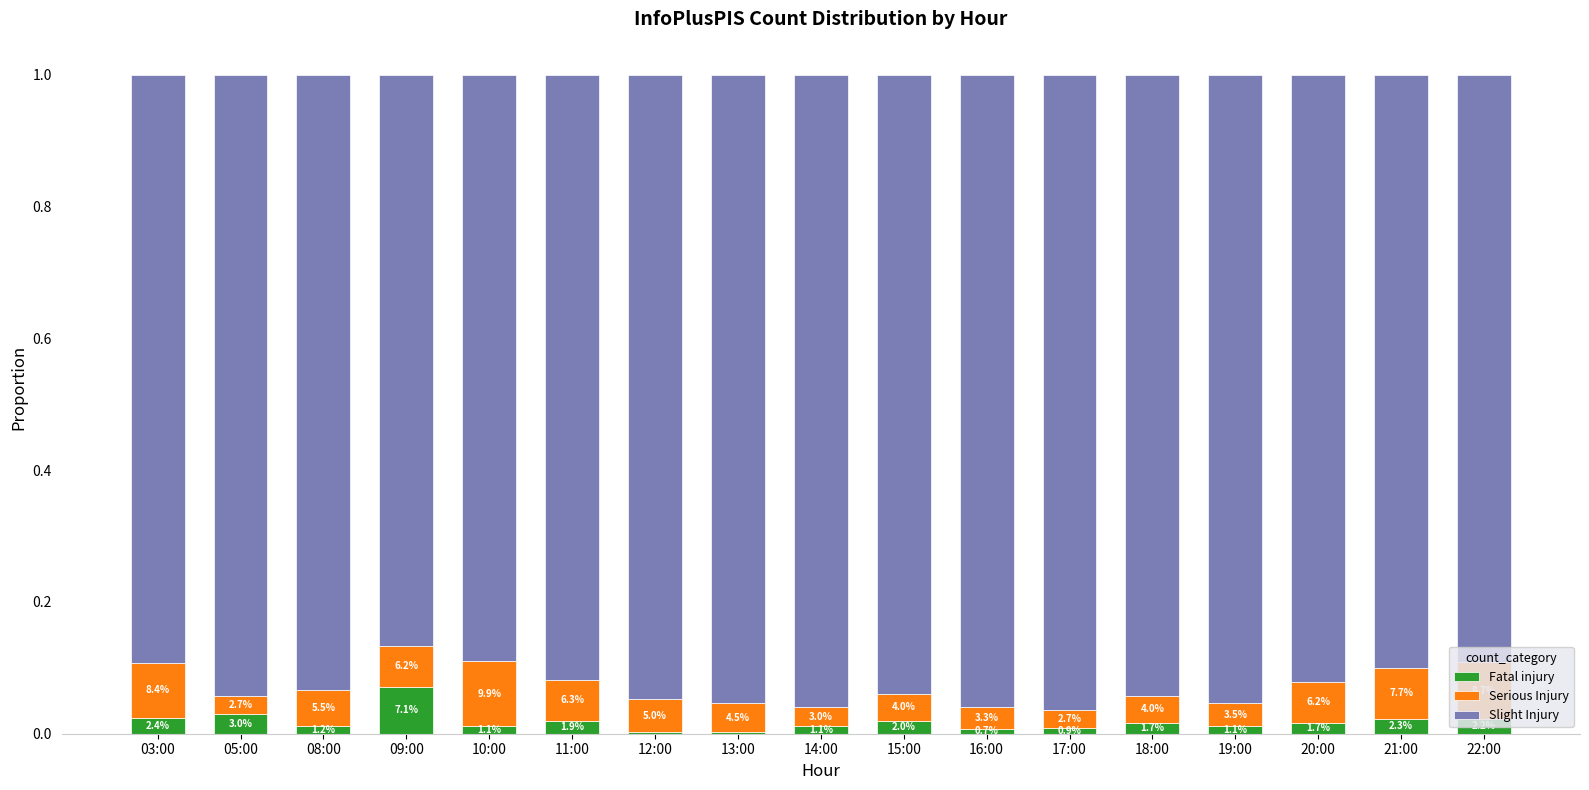

What position from the right is 22:00?

1